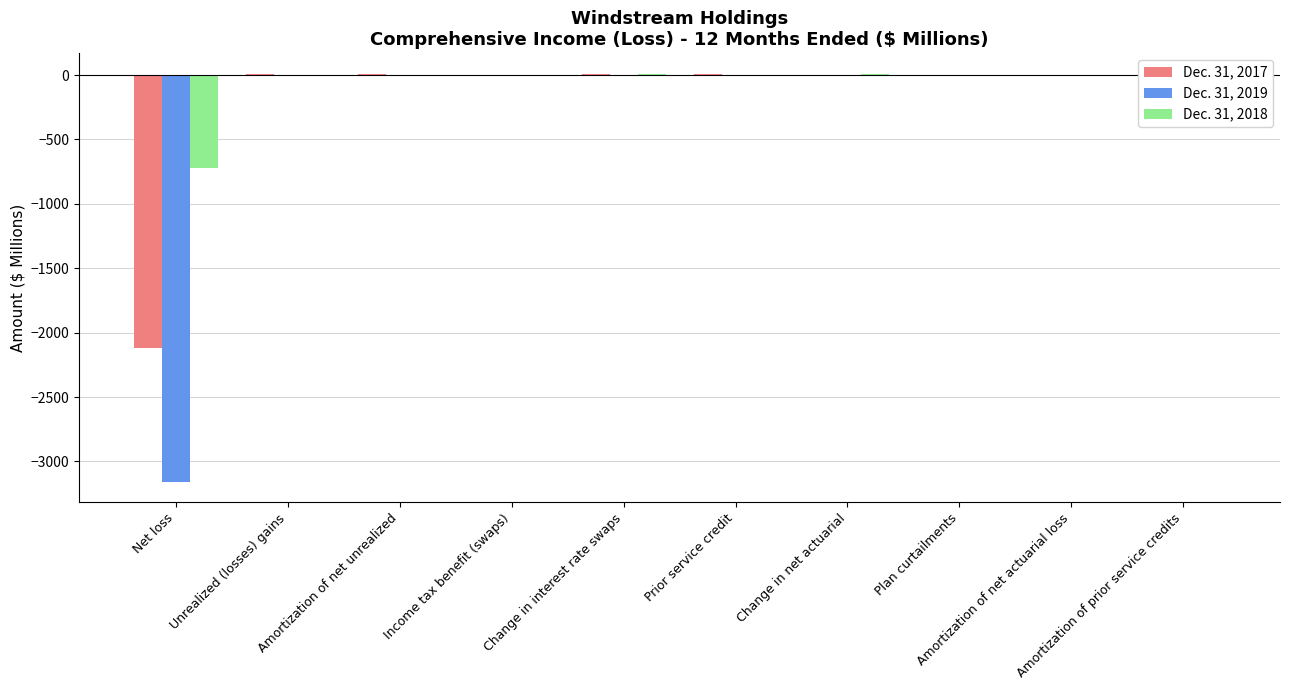

How many groups of bars are there?

10